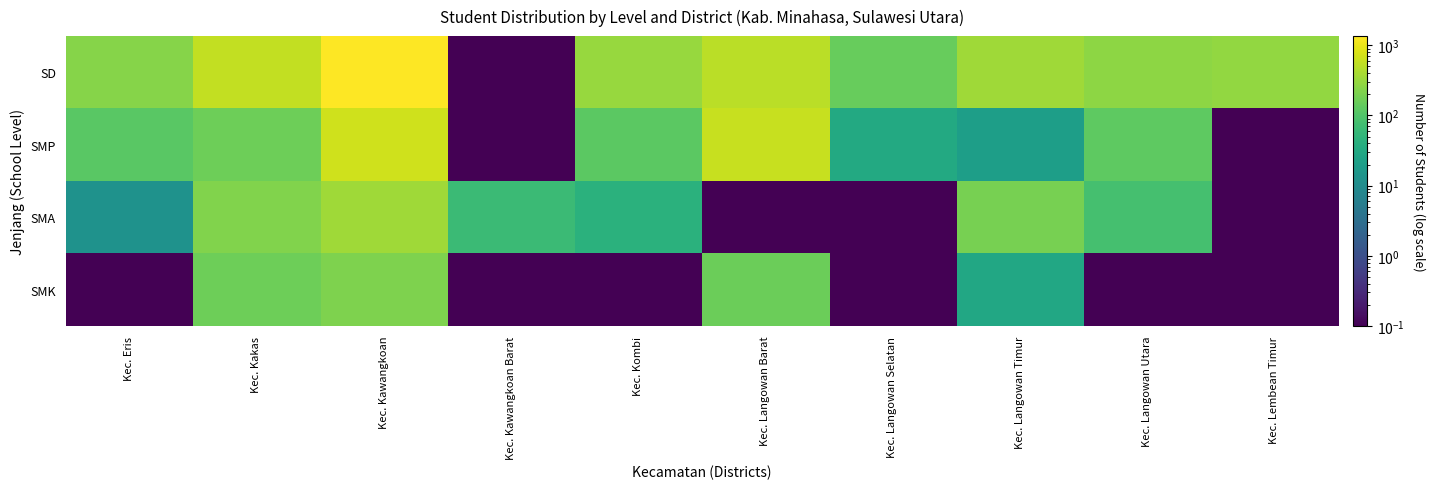

Which series has the largest total across all categories?

SD